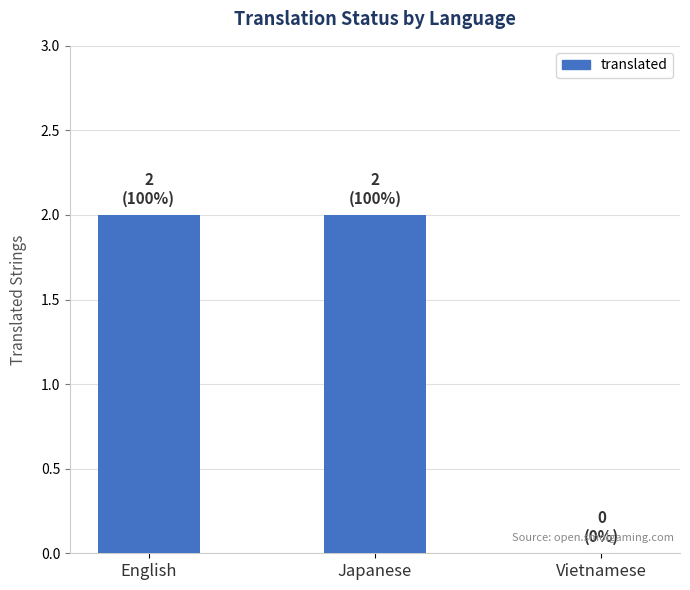

Are the bars horizontal?

No